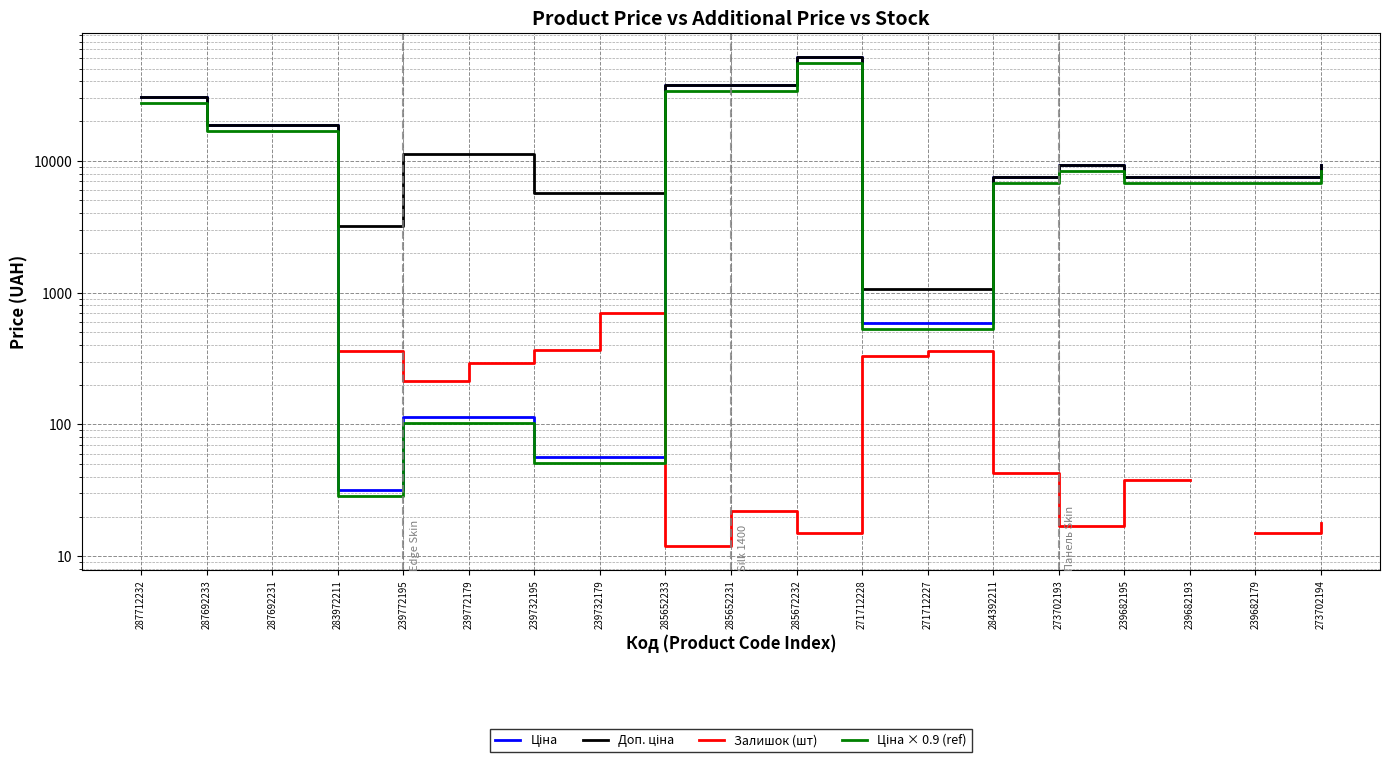

Where is the first local maximum for Ціна?

285672232